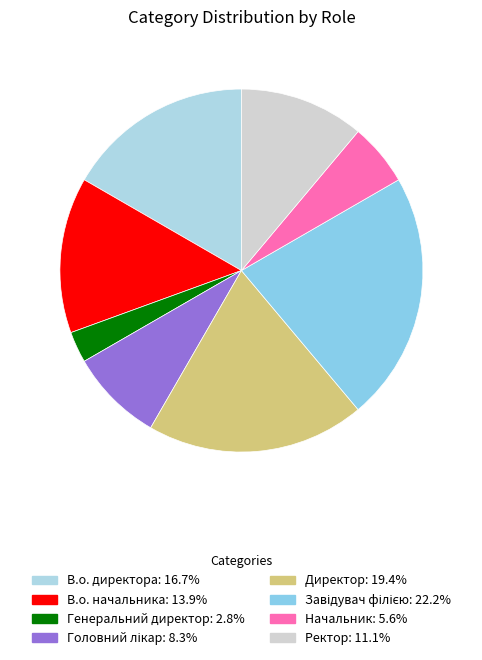

Between Директор and Головний лікар, which is larger?

Директор